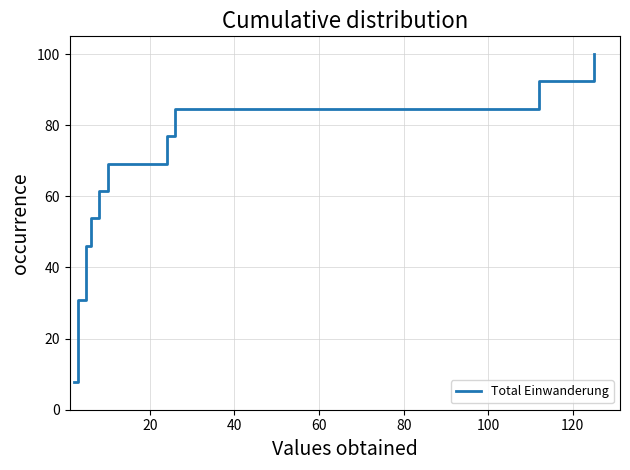

Reading right to left, what are all the values shown in this chart?

100.0	92.3	84.6	76.9	69.2	61.5	53.8	46.2	38.5	30.8	23.1	15.4	7.7